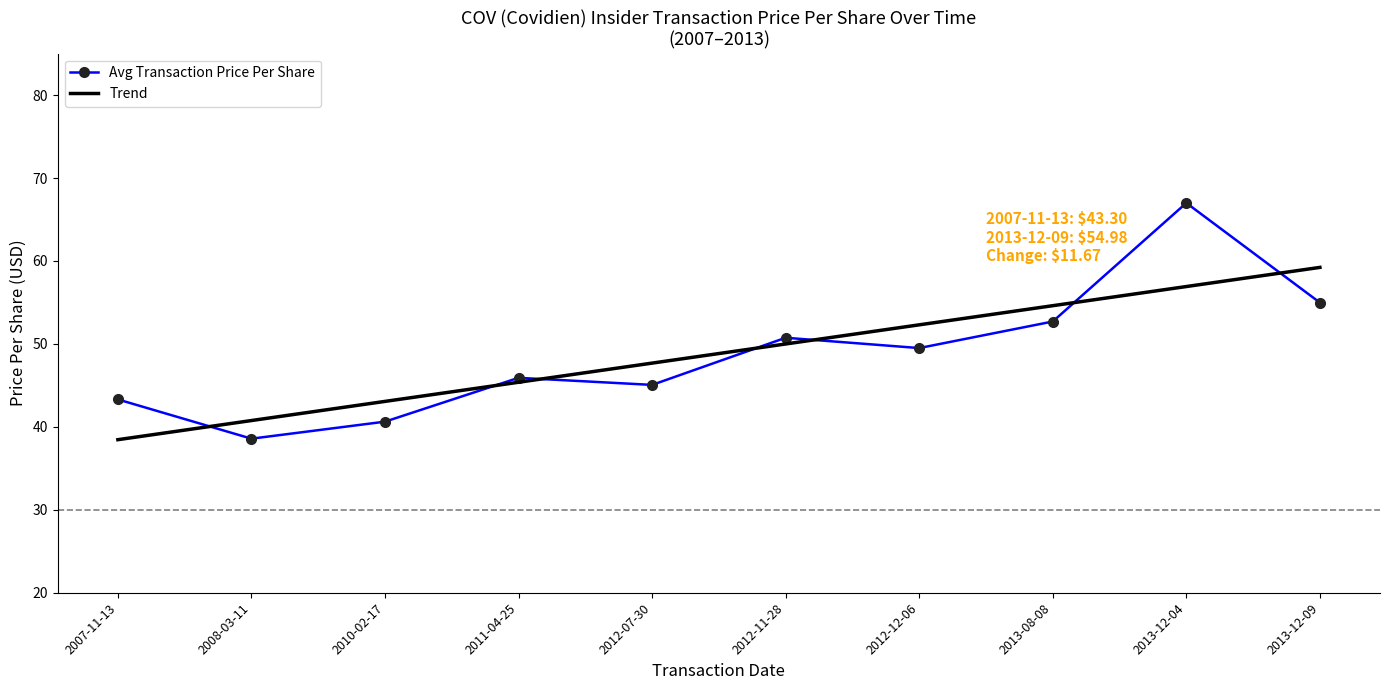

Rank the categories by Avg Transaction Price Per Share value from highest to lowest.

2013-12-04, 2013-12-09, 2013-08-08, 2012-11-28, 2012-12-06, 2011-04-25, 2012-07-30, 2007-11-13, 2010-02-17, 2008-03-11